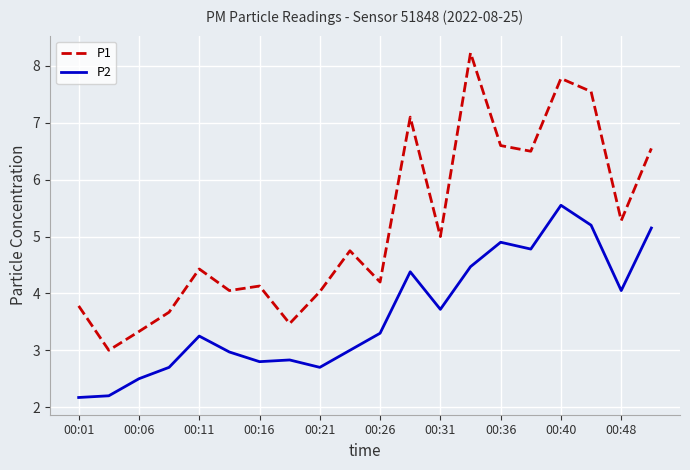

What is the difference between the maximum and minimum values in the P2 series?

3.4